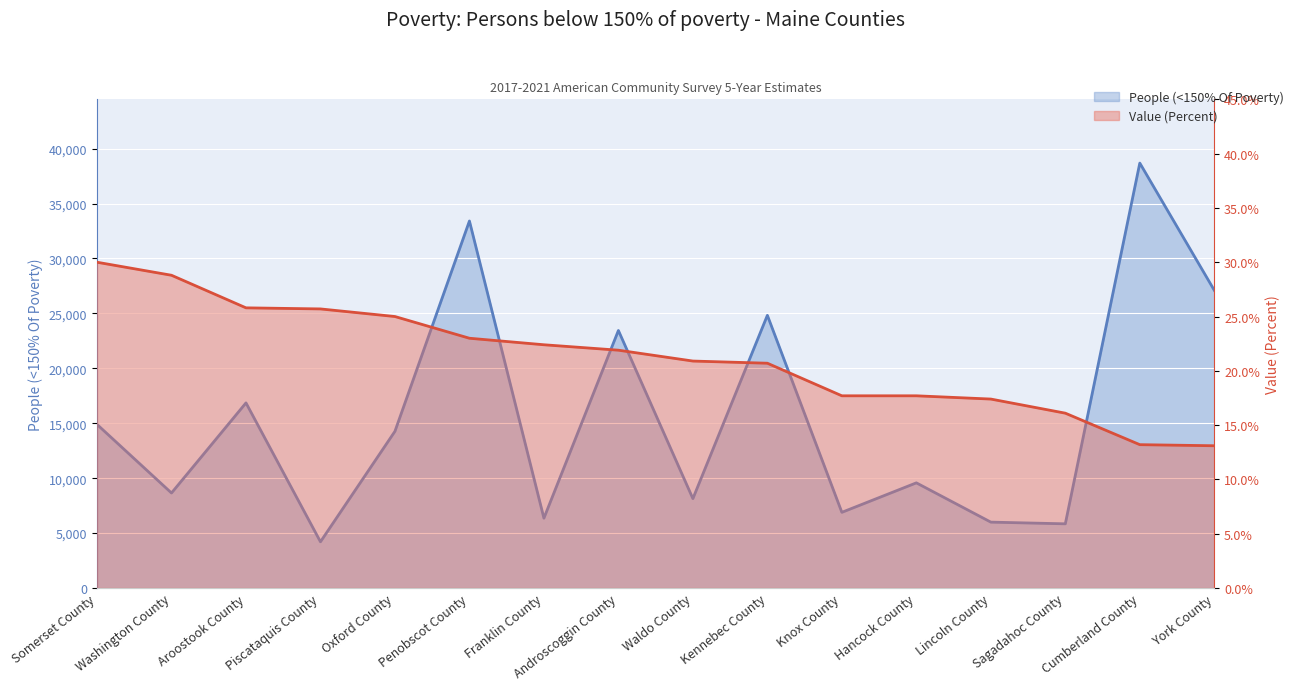

What is the approximate value of People (<150% Of Poverty) at Lincoln County?

5997.0